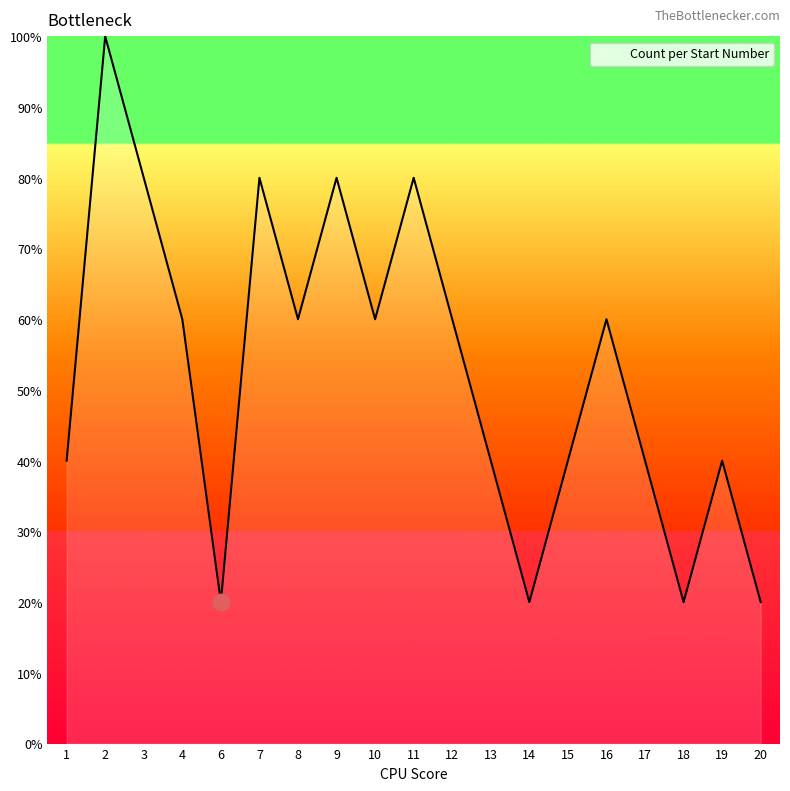

Between 15 and 4, which is larger?

4